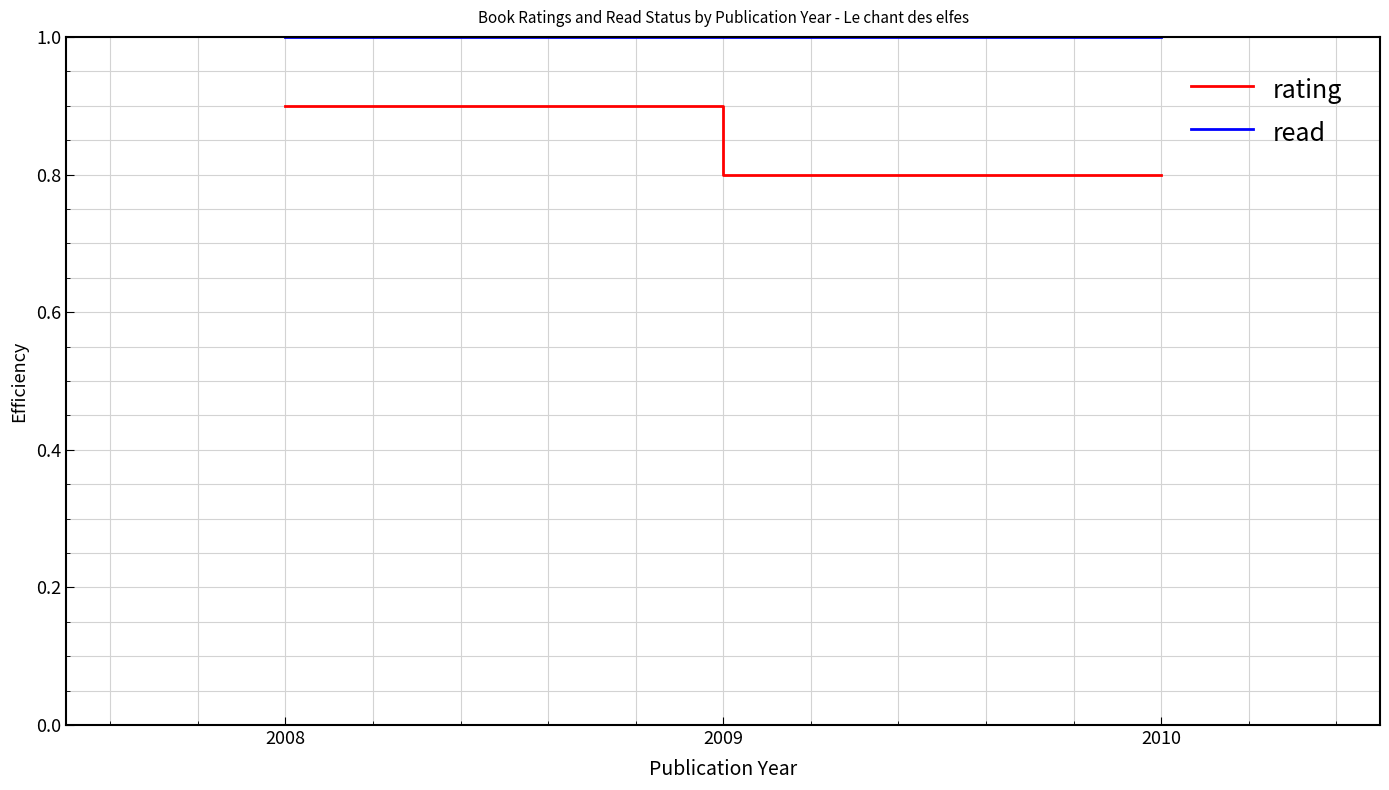

At 2010, list the series in order from smallest to largest.

rating, read